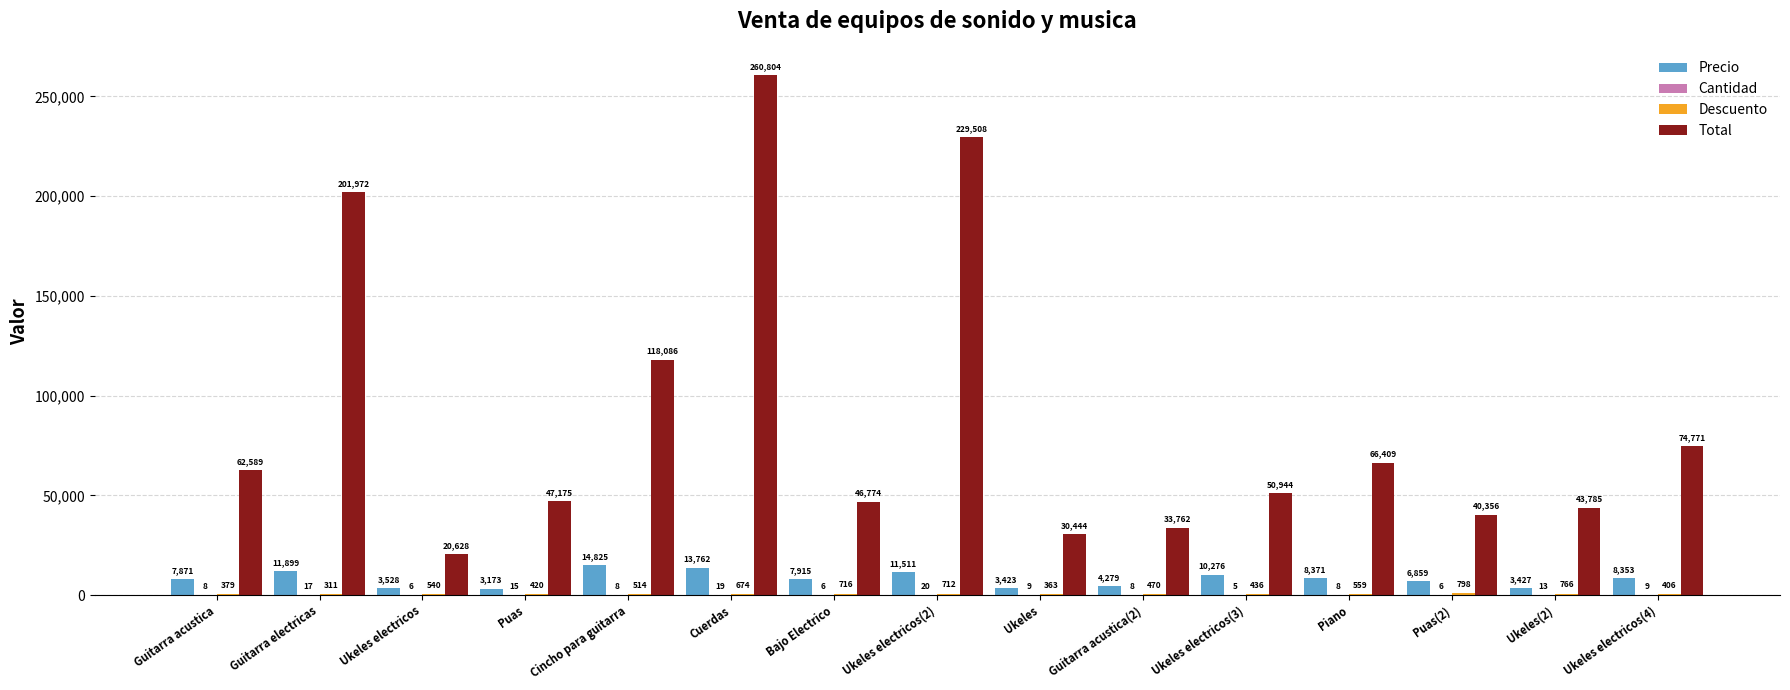

True or false: Total has a value of 48956 at Ukeles.

False